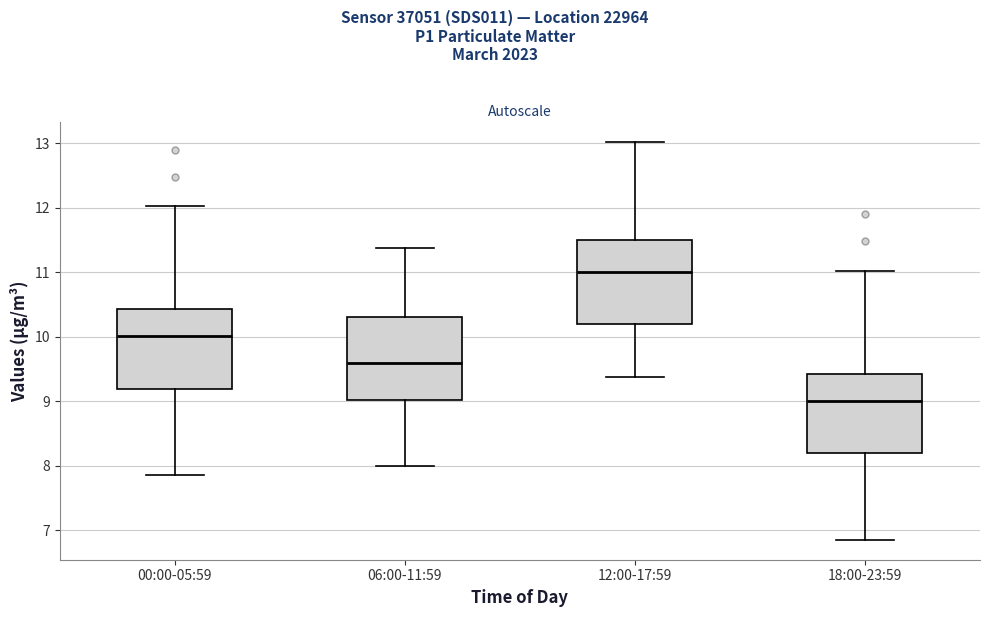

Reading left to right, transcribe this box plot: for each box, give where its median line is, the range the box spans, and where its two whiskers end, as read against the y-axis. The values are not printed on the chart, so give them approximately, as read against the axis.

00:00-05:59: median 10.0, box 9.2 to 10.4, whiskers 7.9 to 12.0
06:00-11:59: median 9.6, box 9.0 to 10.3, whiskers 8.0 to 11.4
12:00-17:59: median 11.0, box 10.2 to 11.5, whiskers 9.4 to 13.0
18:00-23:59: median 9.0, box 8.2 to 9.4, whiskers 6.9 to 11.0